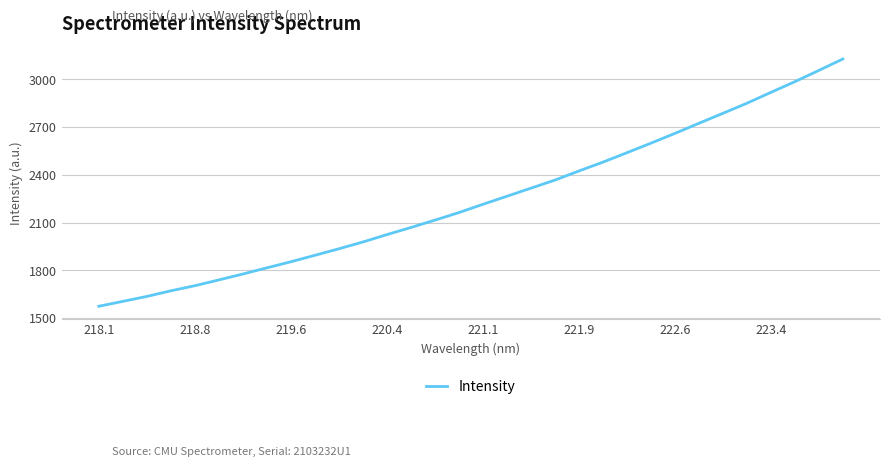

What is the difference between the maximum and minimum values?

1555.1